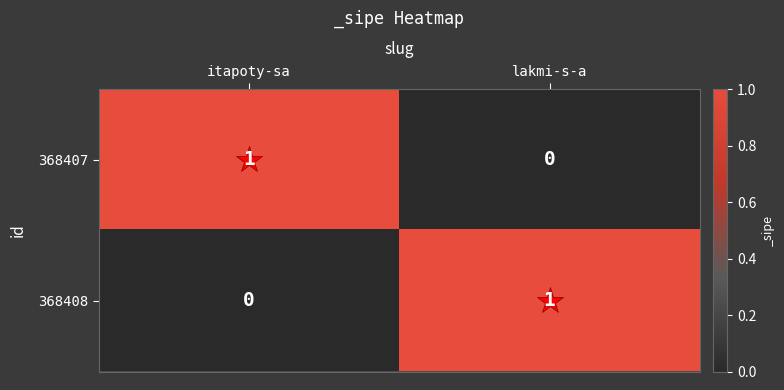

How many categories are shown in the chart?

2